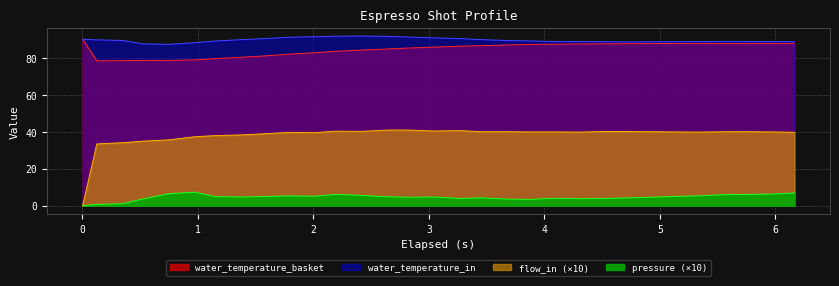

Which series has the largest total across all categories?

water_temperature_in